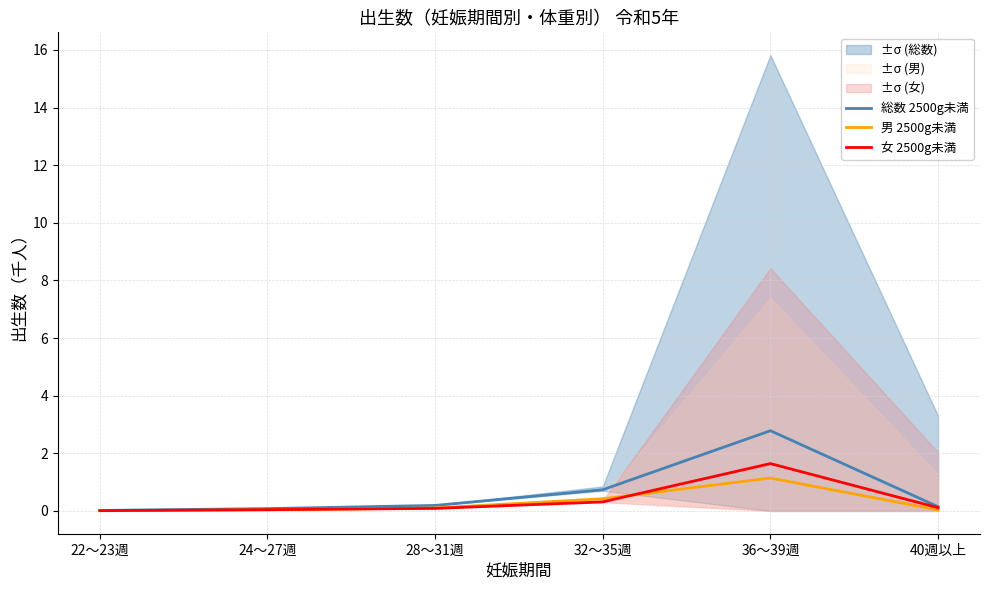

What is the spread (max minus min) of values at 32～35週?

0.4